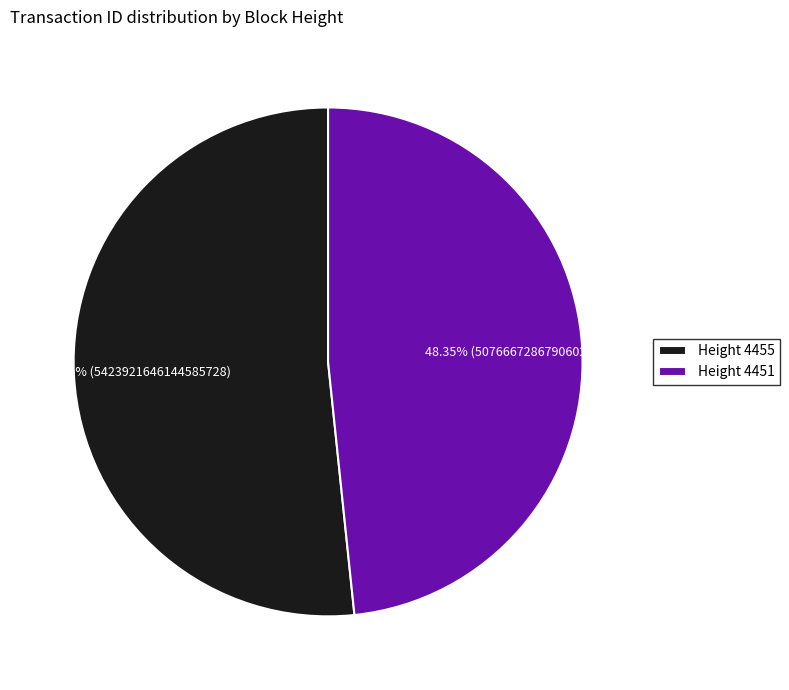

Count the number of slices in the pie.

2